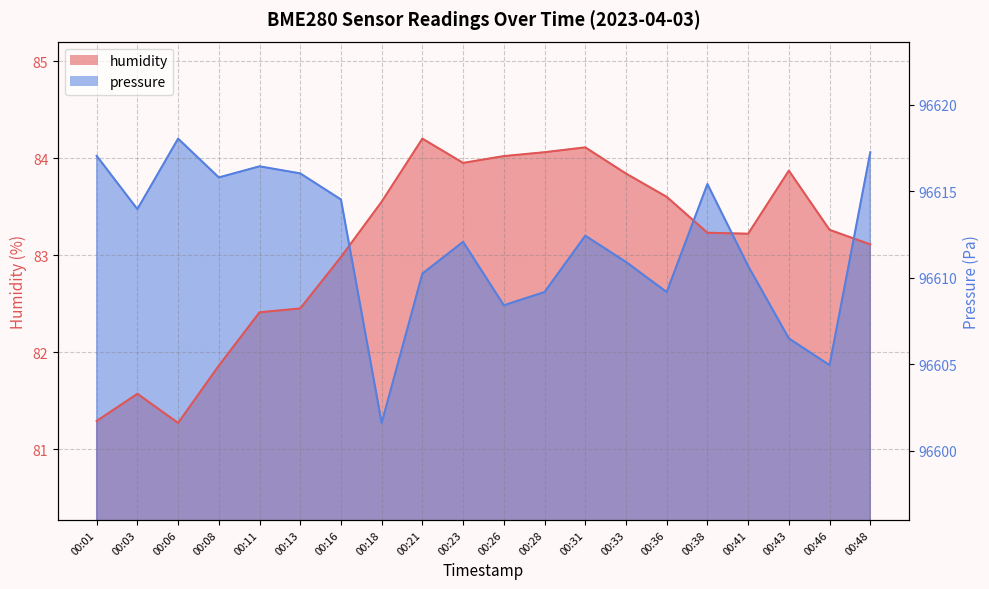

Between 00:01 and 00:46, which is larger?

00:46